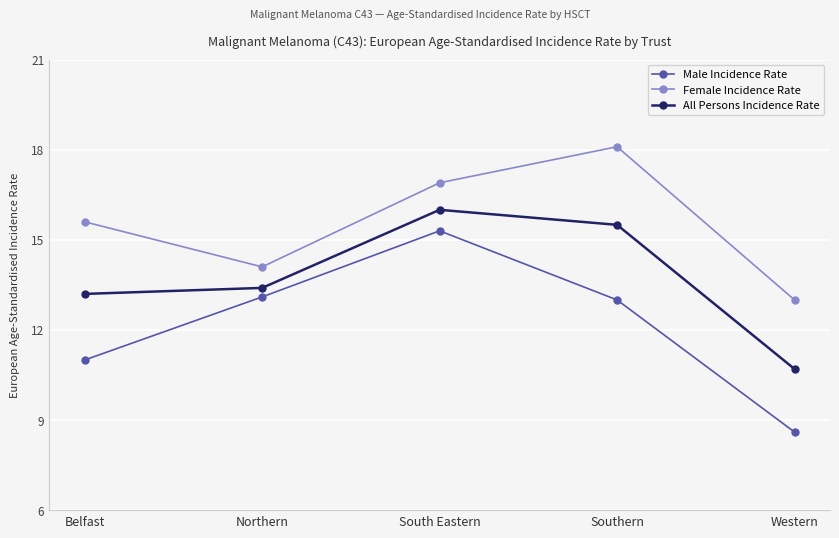

Rank the series at South Eastern from lowest to highest value.

Male Incidence Rate, All Persons Incidence Rate, Female Incidence Rate